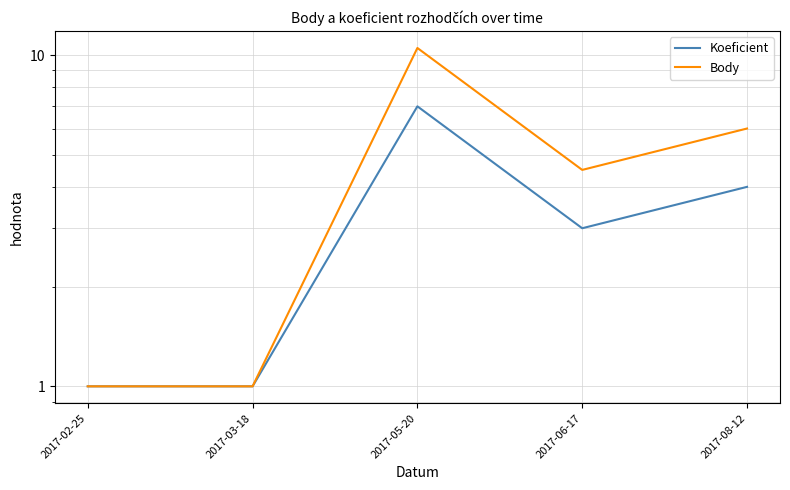

Count the number of data series in this chart.

2